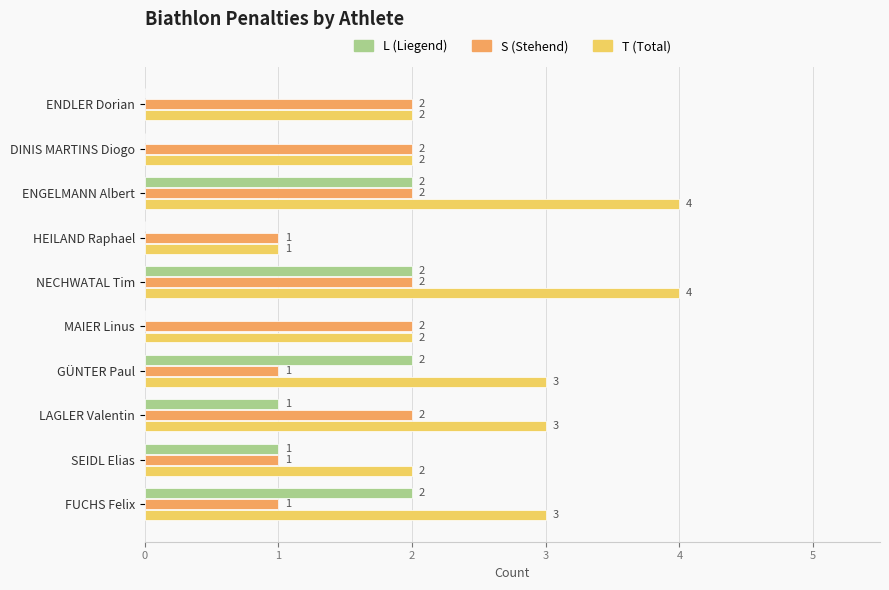

Which series has the largest range (max minus min)?

T (Total)